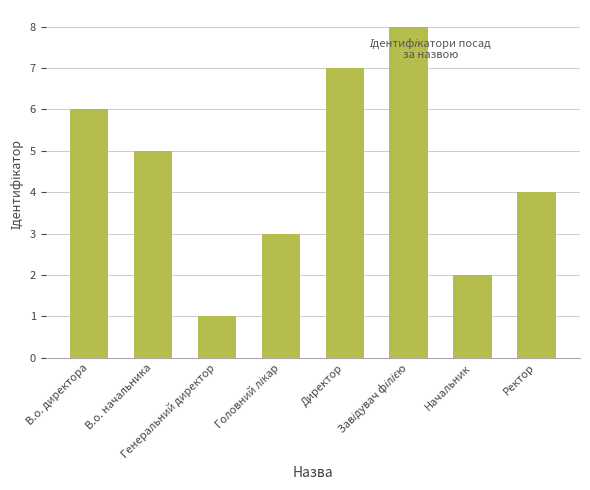

Approximately how many times larger is the value at В.о. директора compared to Директор?

0.9